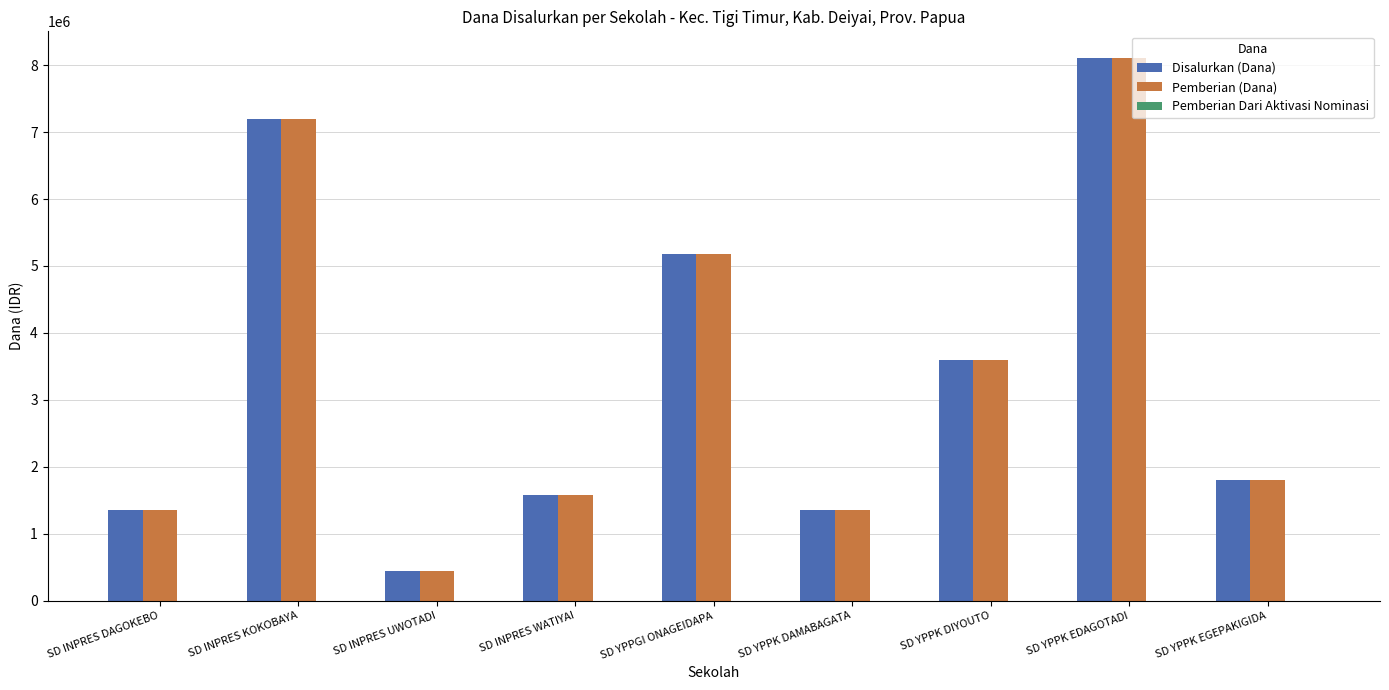

Does the chart contain any negative values?

No